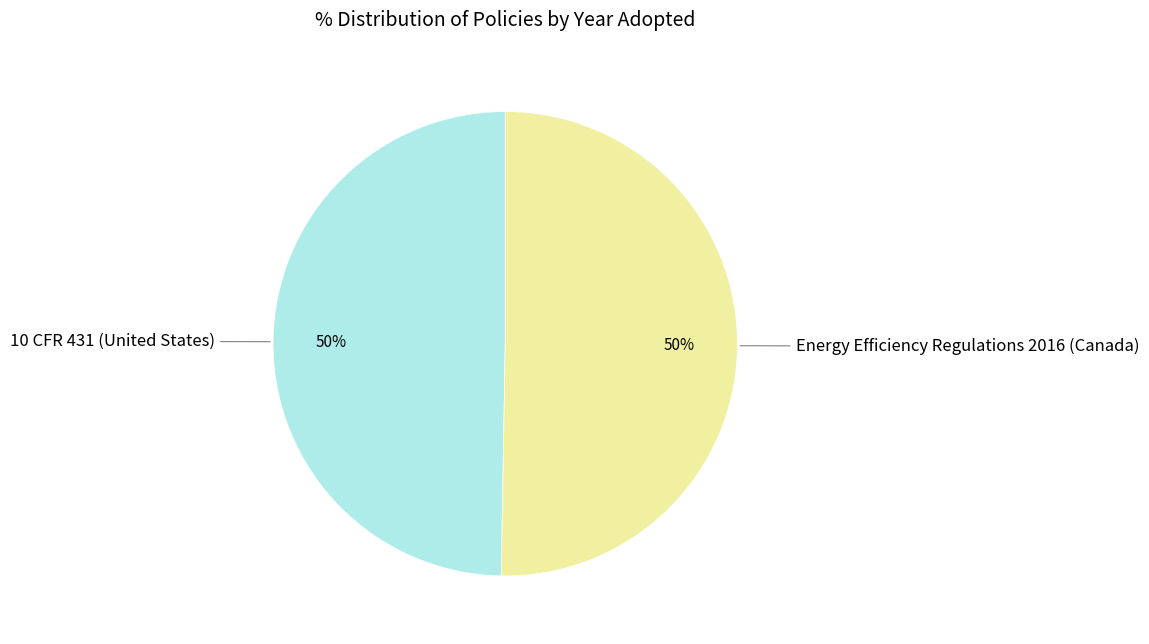

What is the ratio of the value at Energy Efficiency Regulations 2016 (Canada) to the value at 10 CFR 431 (United States)?

1.0